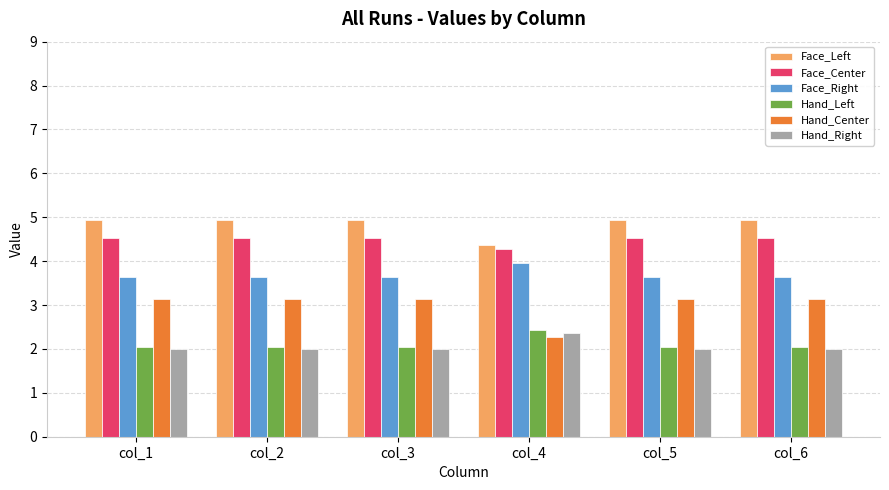

How many categories are shown in the chart?

6